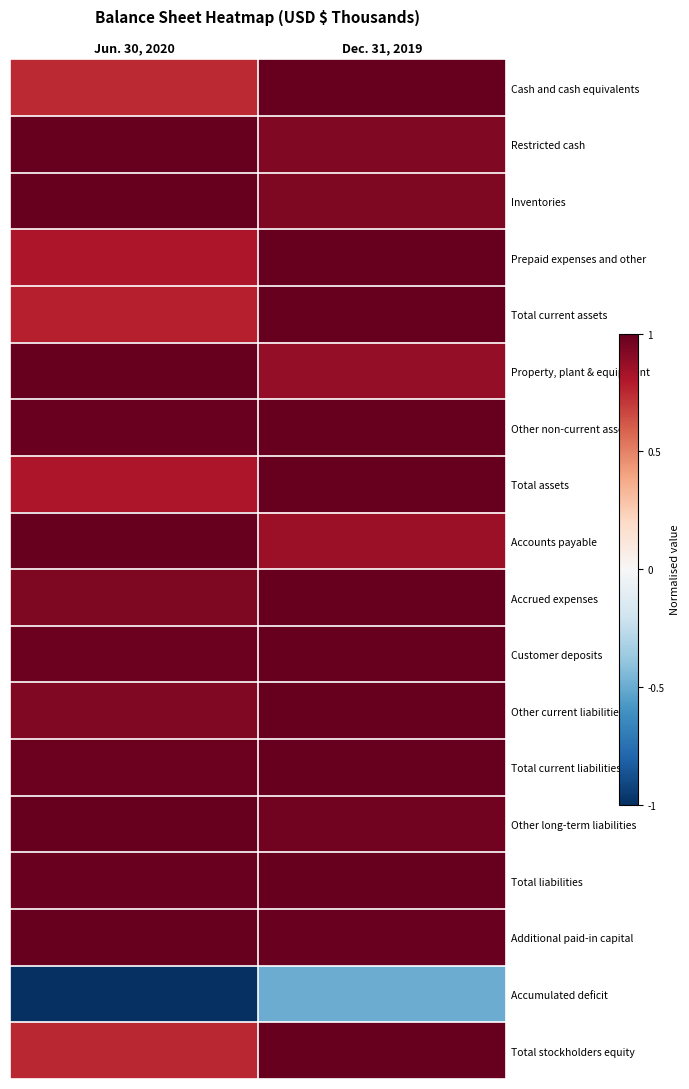

Rank the series by their maximum value, from lowest to highest.

Accumulated deficit, Cash and cash equivalents, Restricted cash, Inventories, Prepaid expenses and other, Total current assets, Property, plant & equipment, Other non-current assets, Total assets, Accounts payable, Accrued expenses, Customer deposits, Other current liabilities, Total current liabilities, Other long-term liabilities, Total liabilities, Additional paid-in capital, Total stockholders equity